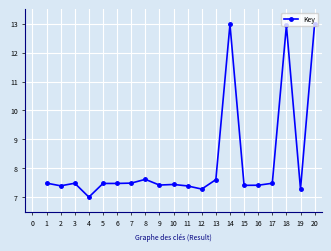

What is the ratio of the value at 8 to the value at 12?

1.0